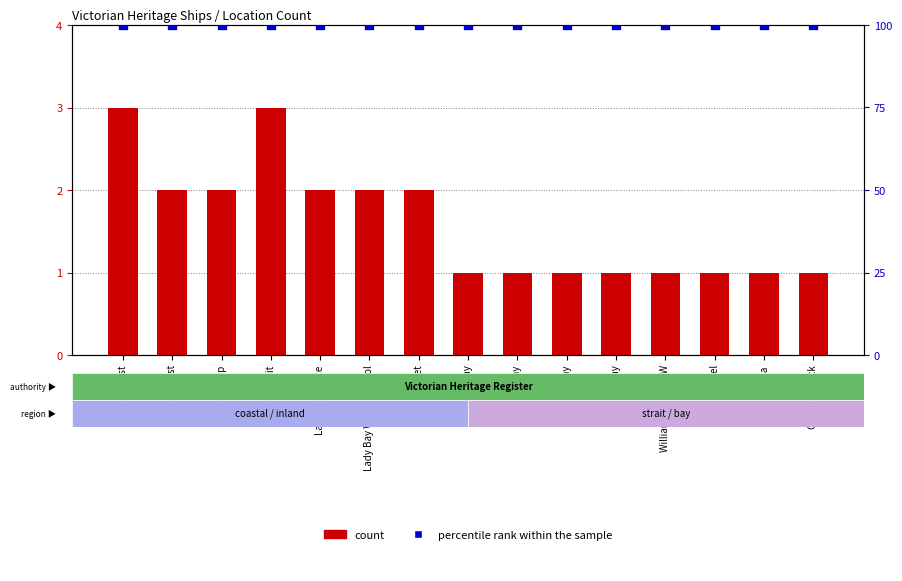

Which series reaches the maximum Y coordinate?

percentile rank within the sample